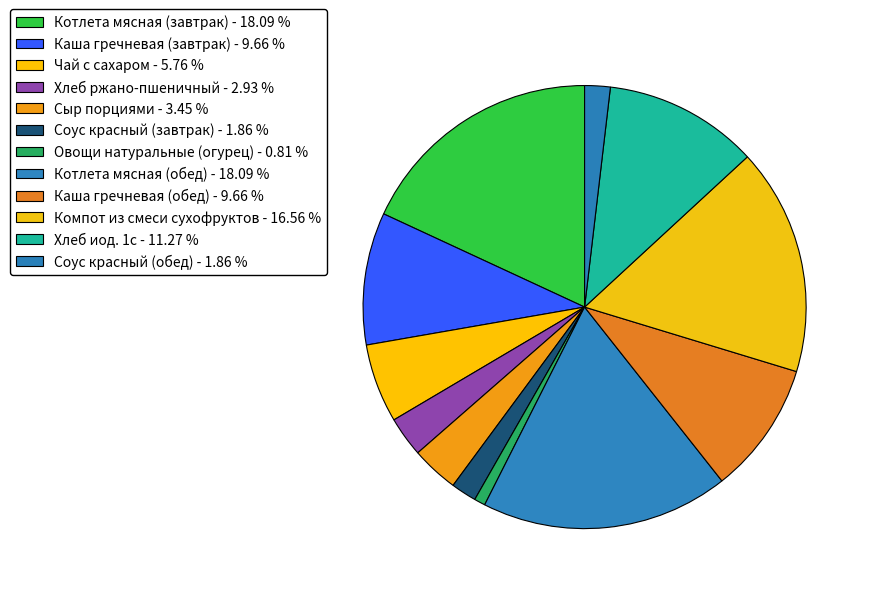

Is there a majority slice in this chart?

No